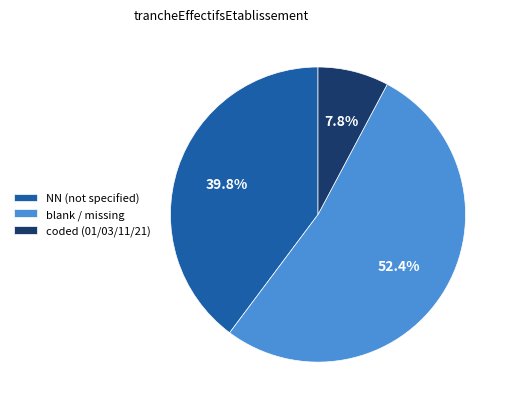

What percentage is NOT represented by coded (01/03/11/21)?

92.2%